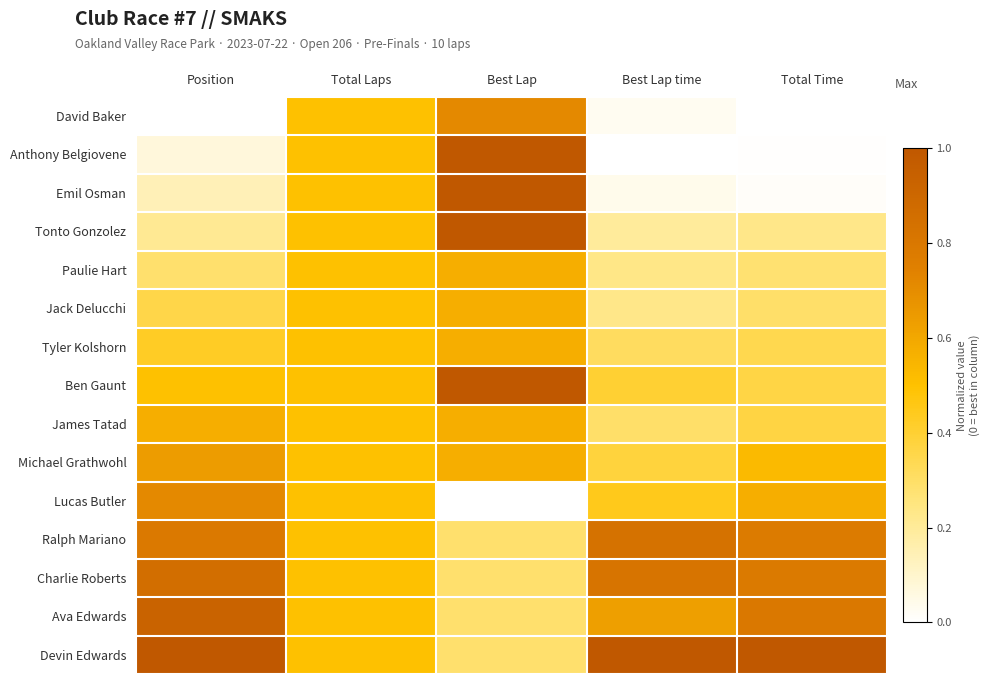

Rank the series by their maximum value, from lowest to highest.

Paulie Hart, Jack Delucchi, Tyler Kolshorn, James Tatad, Michael Grathwohl, David Baker, Lucas Butler, Ralph Mariano, Charlie Roberts, Ava Edwards, Anthony Belgiovene, Emil Osman, Tonto Gonzolez, Ben Gaunt, Devin Edwards